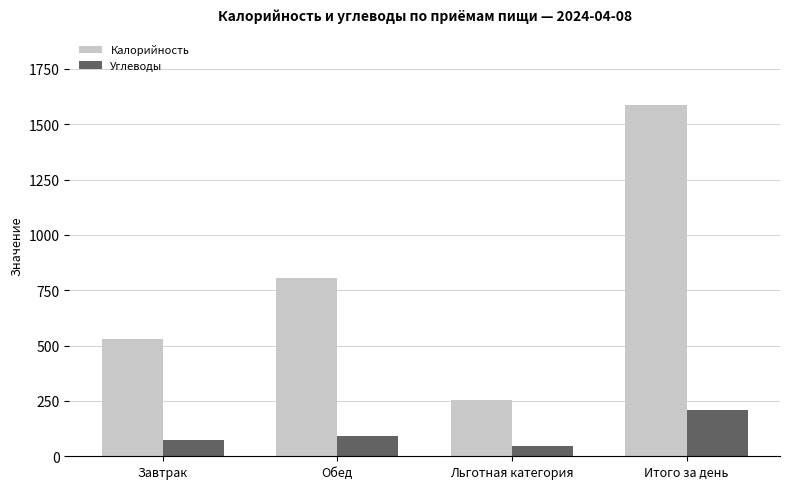

What is the label of the 1st bar from the right?

Итого за день